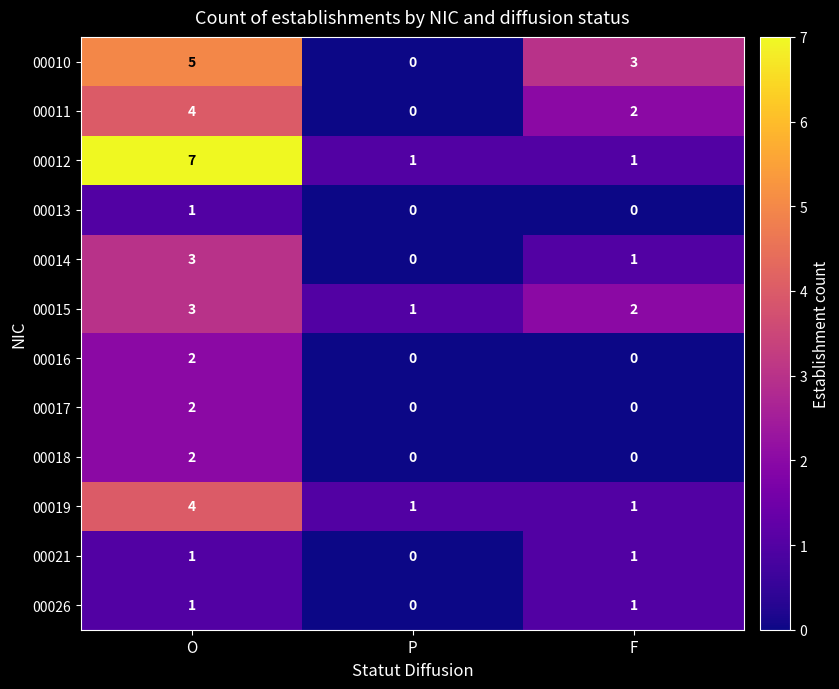

Which series has the largest total across all categories?

00012